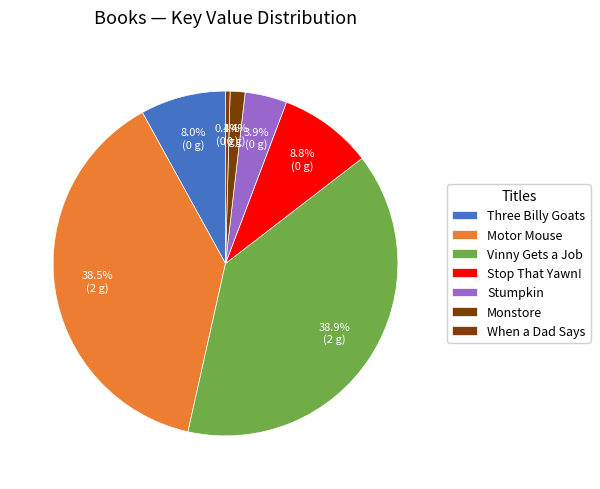

Which slice is the smallest?

When a Dad Says I Love You